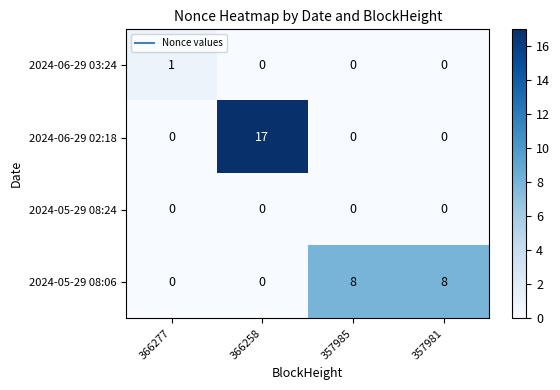

What is the total value across all series at 357985?

8